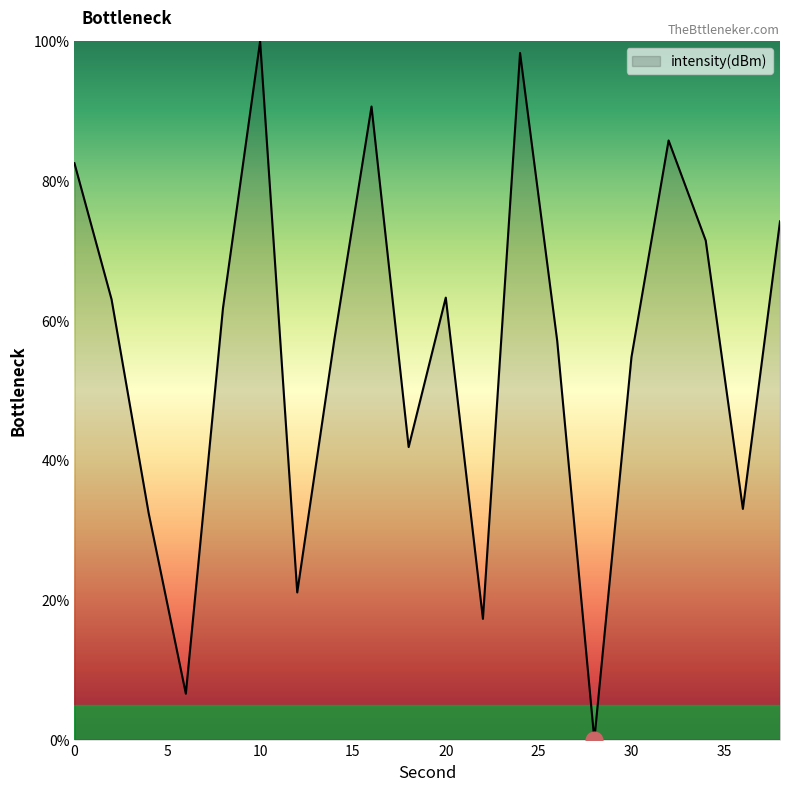

What is the greatest value displayed?

100.0